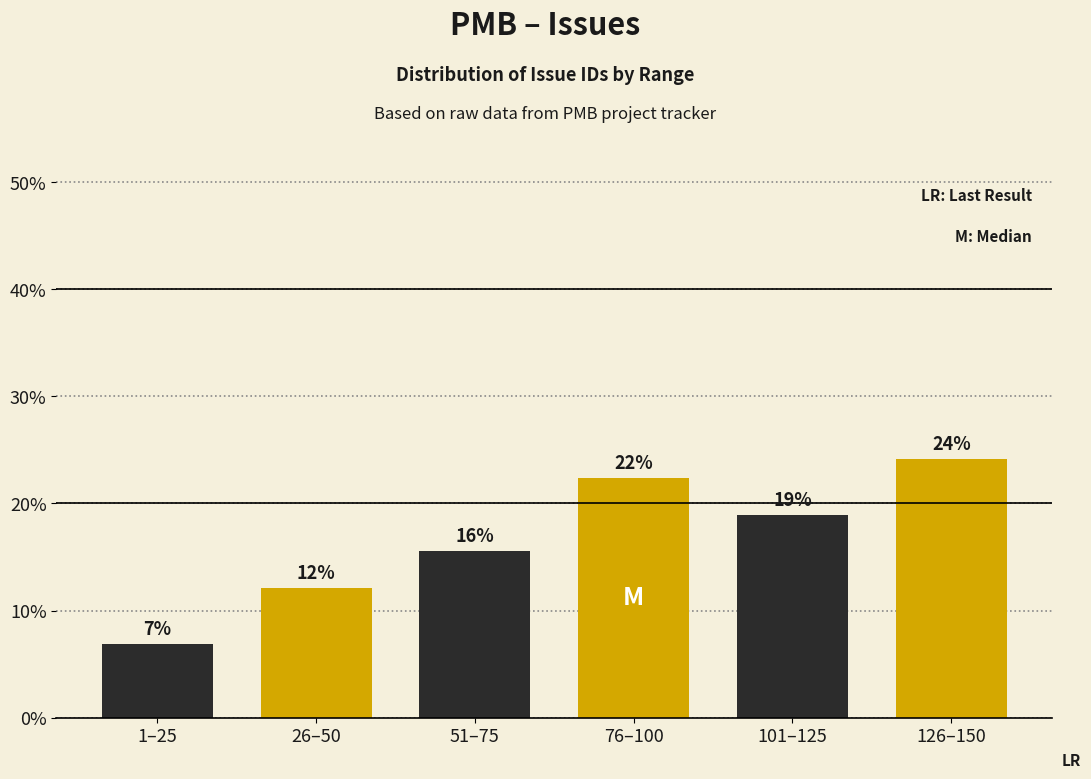

Are the bars horizontal?

No